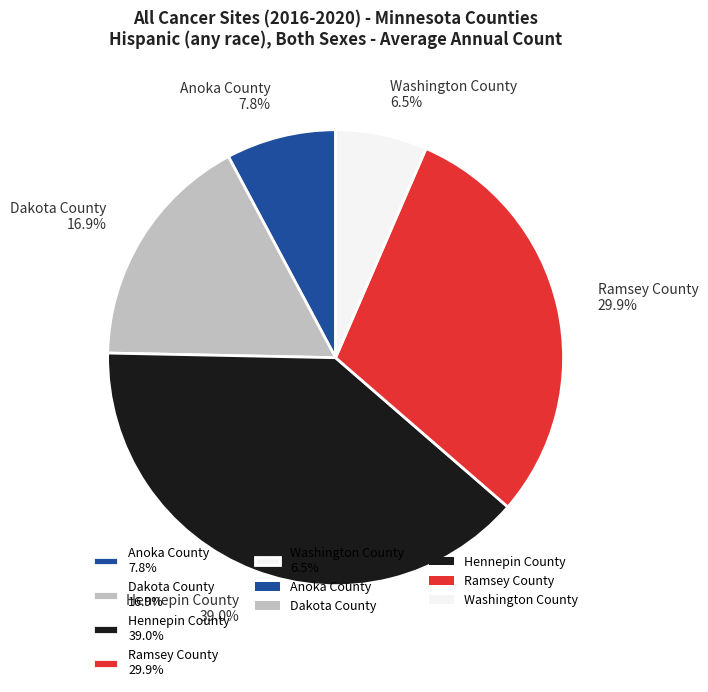

Which slice is the smallest?

Washington County